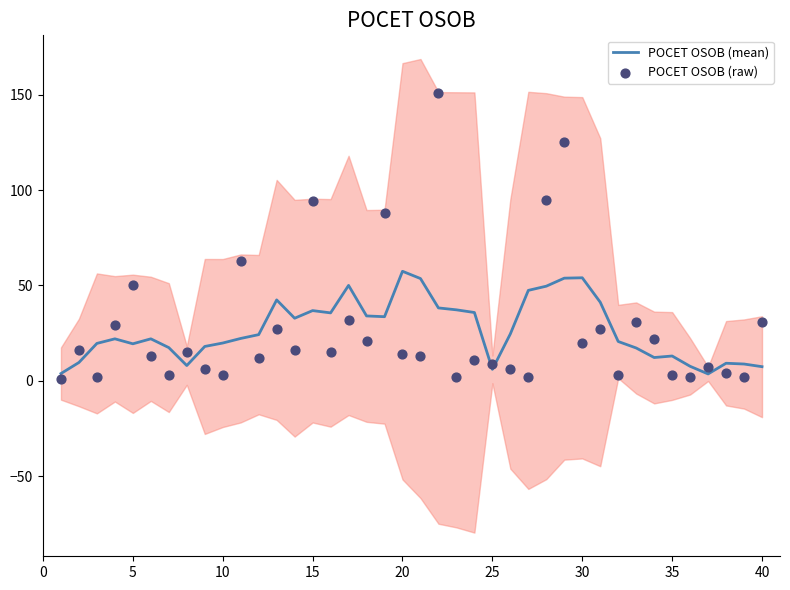

Is it true that POCET OSOB (mean) equals 6.0 at 25?

True